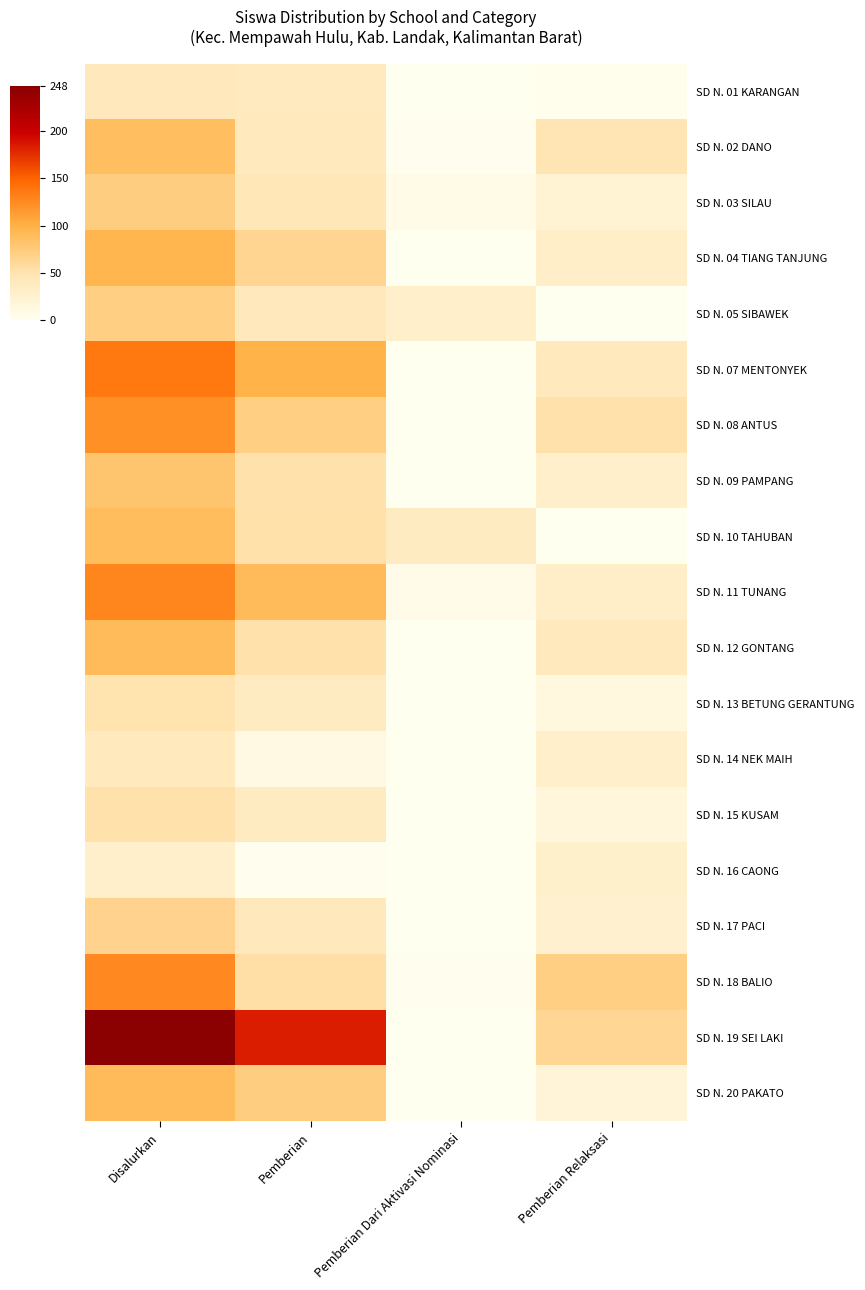

Rank the series at Pemberian Relaksasi from lowest to highest value.

SD N. 05 SIBAWEK, SD N. 10 TAHUBAN, SD N. 01 KARANGAN, SD N. 13 BETUNG GERANTUNG, SD N. 15 KUSAM, SD N. 20 PAKATO, SD N. 03 SILAU, SD N. 17 PACI, SD N. 16 CAONG, SD N. 09 PAMPANG, SD N. 14 NEK MAIH, SD N. 04 TIANG TANJUNG, SD N. 11 TUNANG, SD N. 07 MENTONYEK, SD N. 12 GONTANG, SD N. 02 DANO, SD N. 08 ANTUS, SD N. 19 SEI LAKI, SD N. 18 BALIO